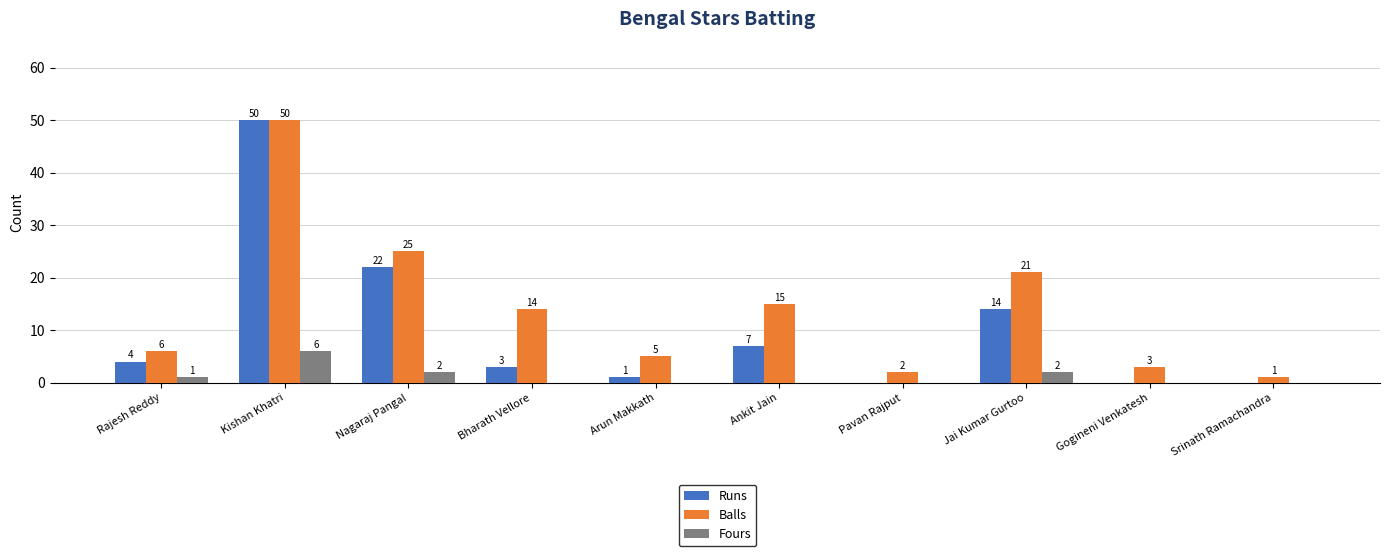

Between Gogineni Venkatesh and Srinath Ramachandra, which series saw the biggest shift?

Balls